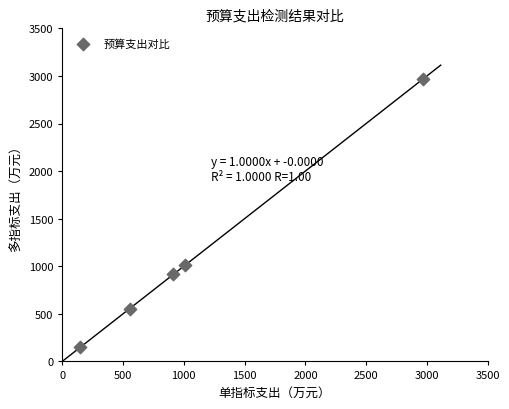

What is the average Y value?

1118.2